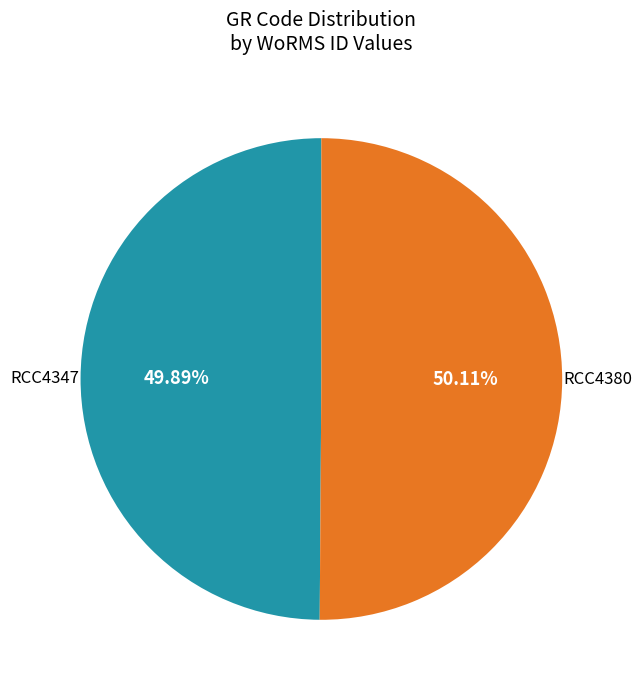

How many slices are in this pie chart?

2